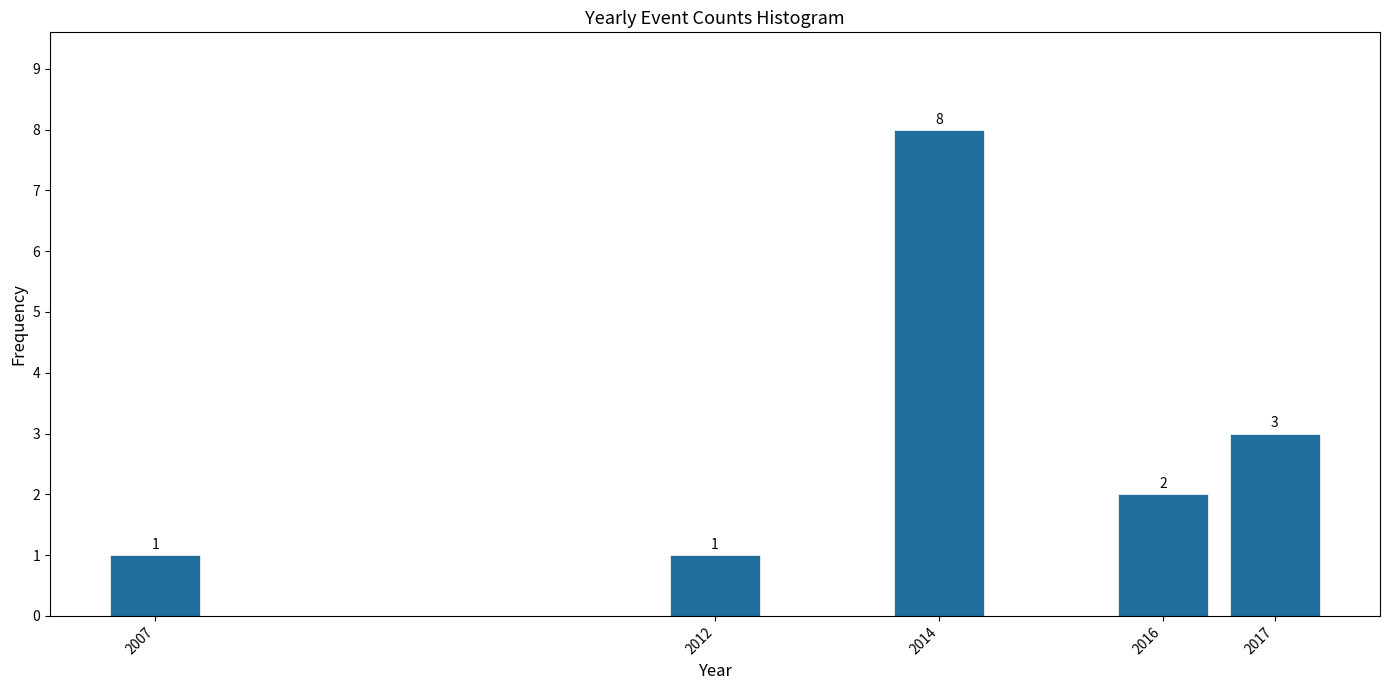

Reading right to left, transcribe all the data shown in this chart.

2017=3	2016=2	2014=8	2012=1	2007=1